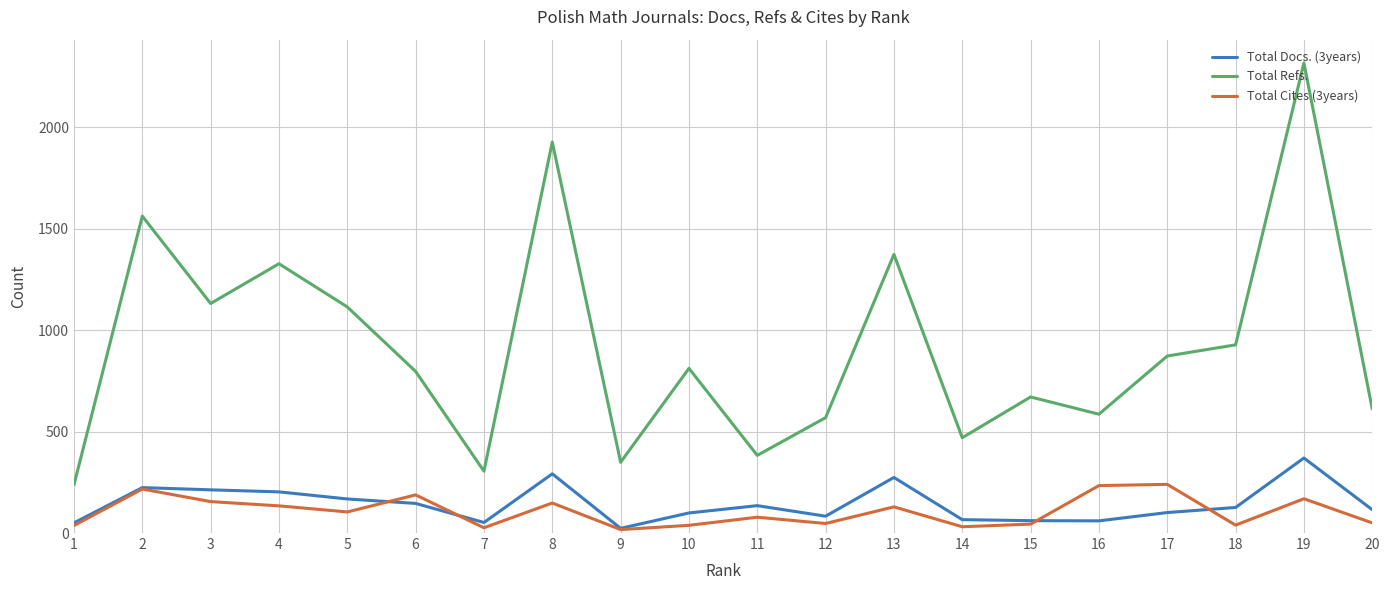

What is the difference between the highest and lowest values at 2?

1346